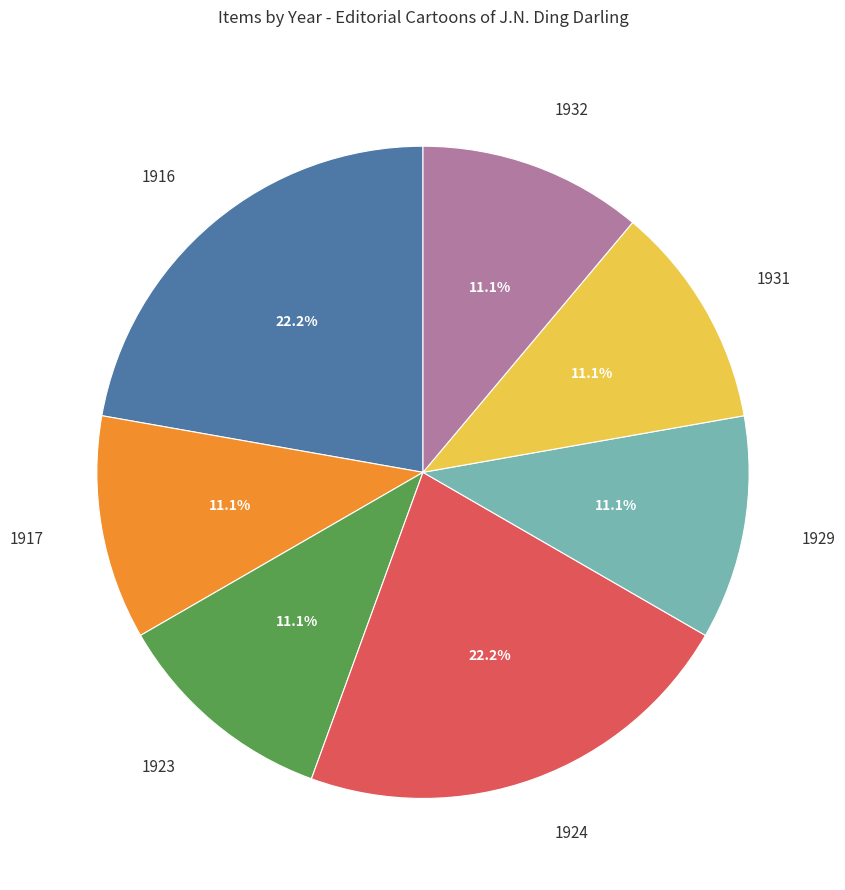

Between 1929 and 1916, which is larger?

1916